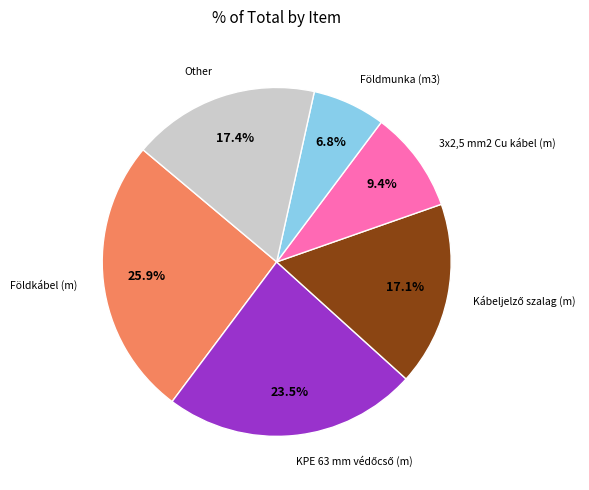

Does any single category account for the majority?

No